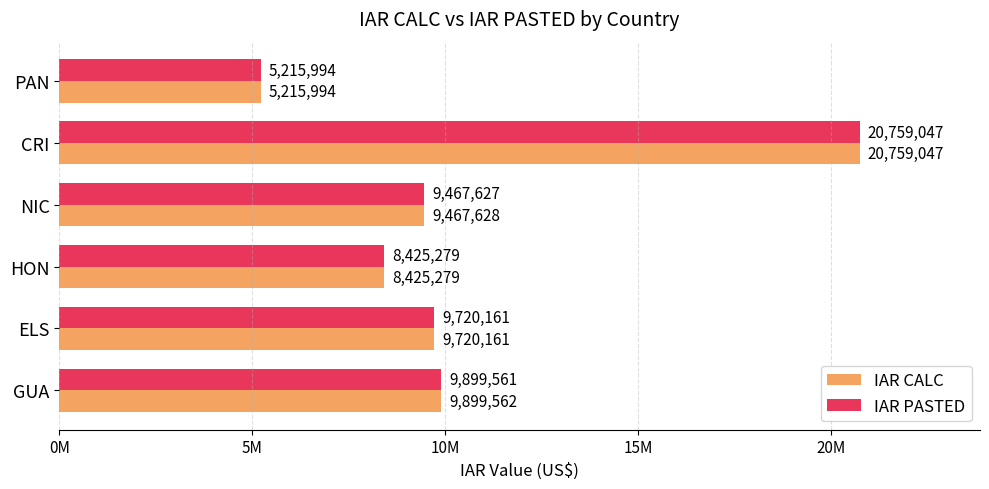

What are all the series names shown in the legend?

IAR CALC, IAR PASTED